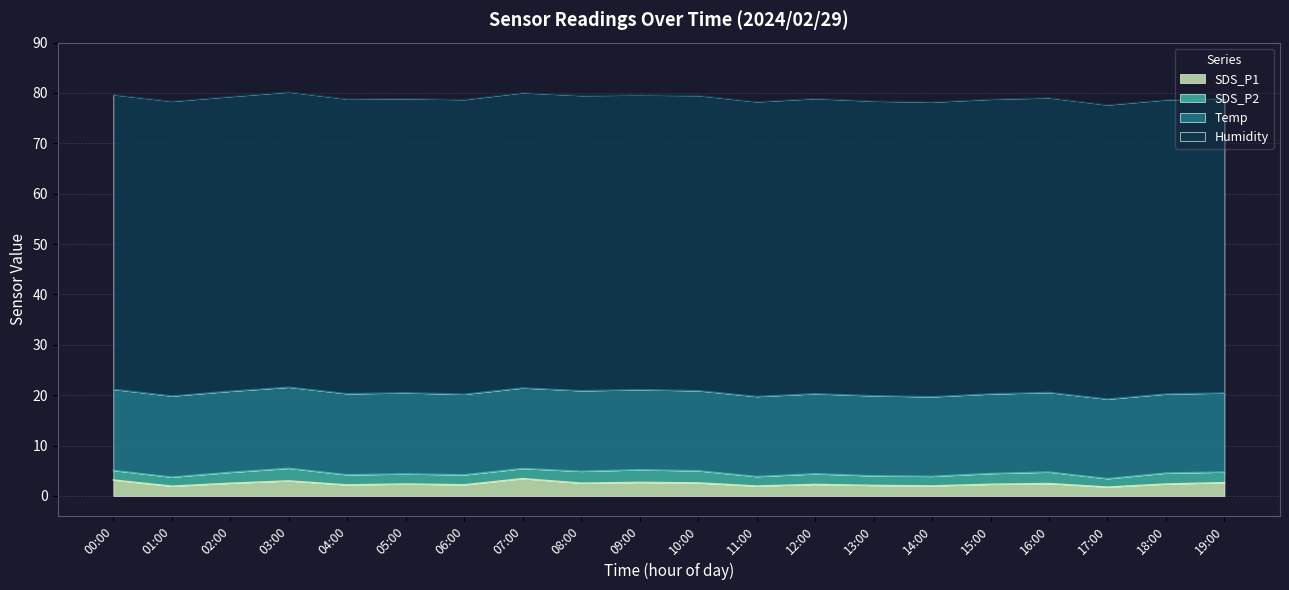

Is it true that SDS_P1 equals 2.0 at 14:00?

True